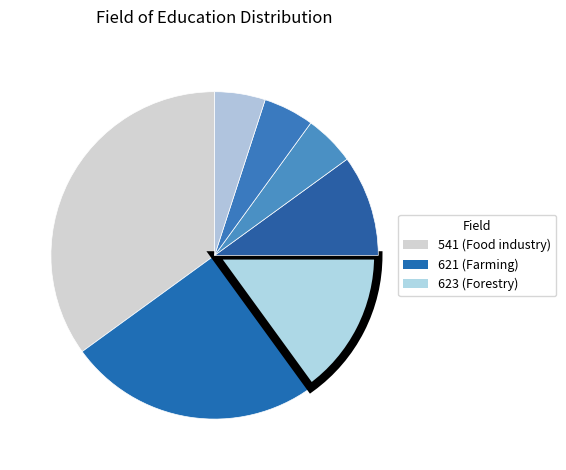

How many segments does this pie chart have?

7